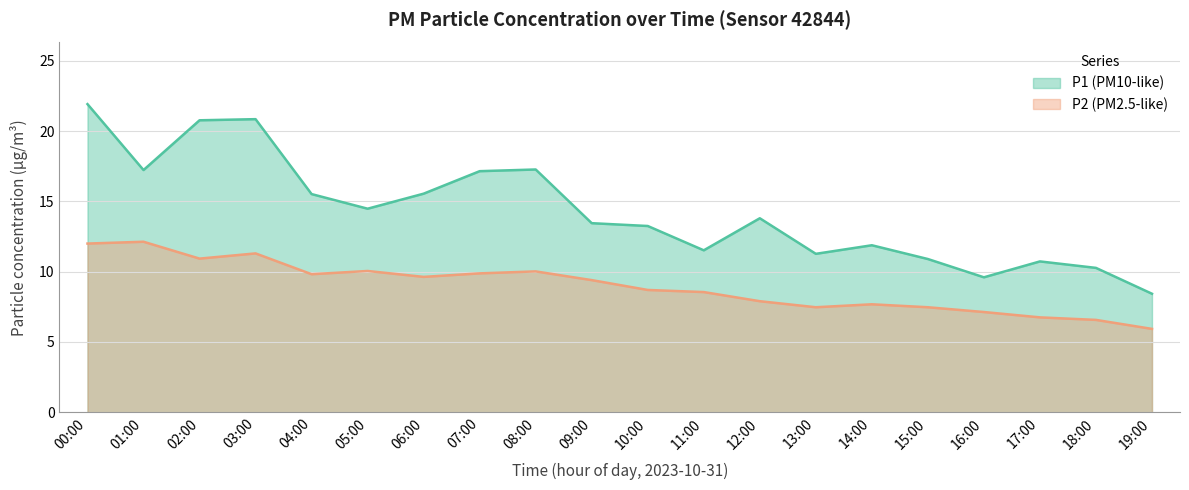

True or false: P2 and P1 intersect in this chart.

False